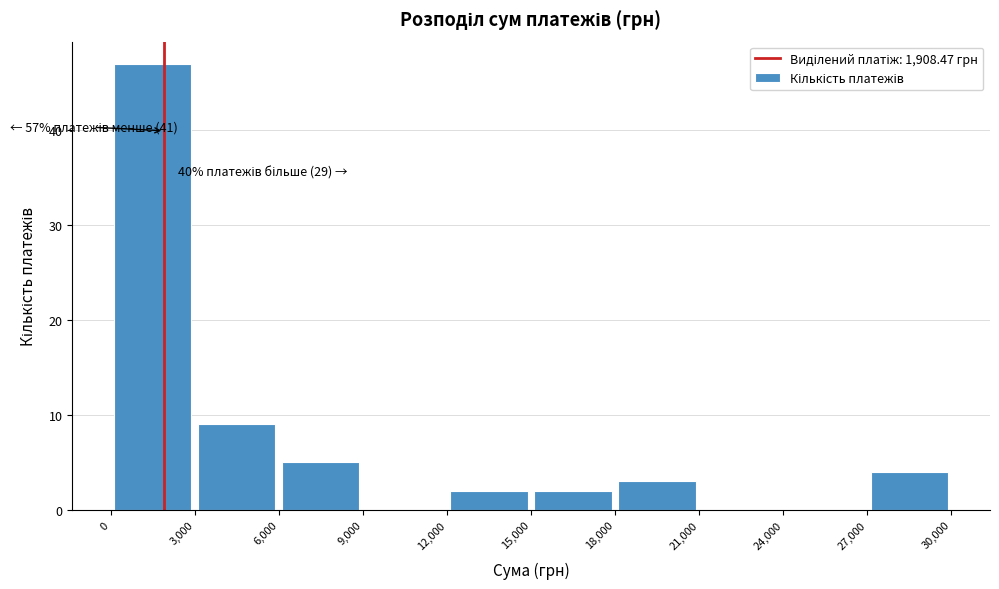

Over which range of the x-axis is the bar tallest?

0 to 3,000